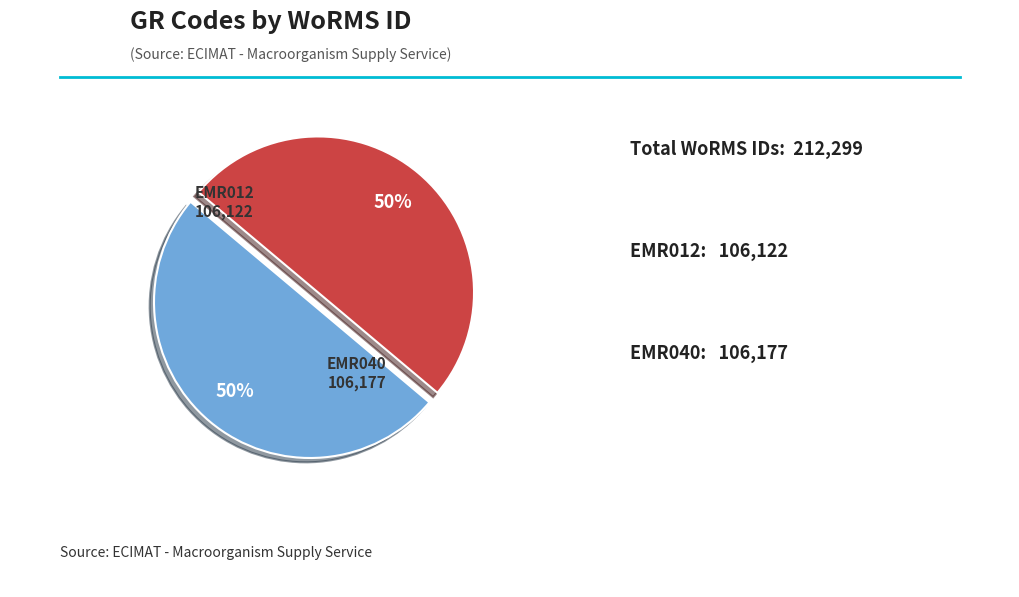

To the nearest percent, what portion does EMR040 represent?

50%